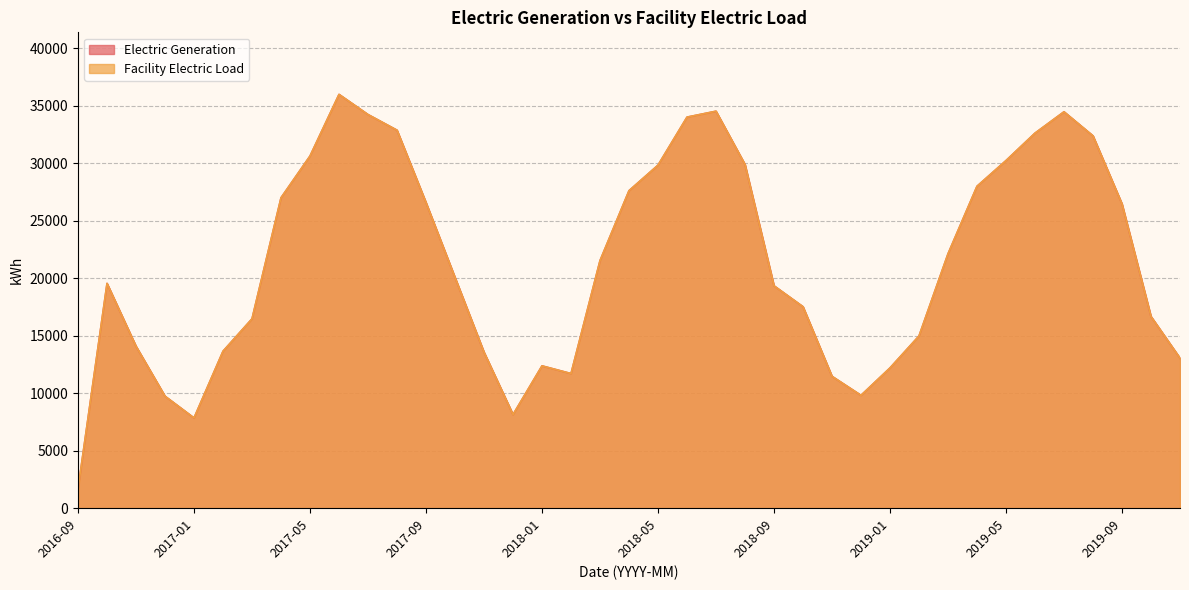

What is the average value of the Electric Generation series?

21401.8